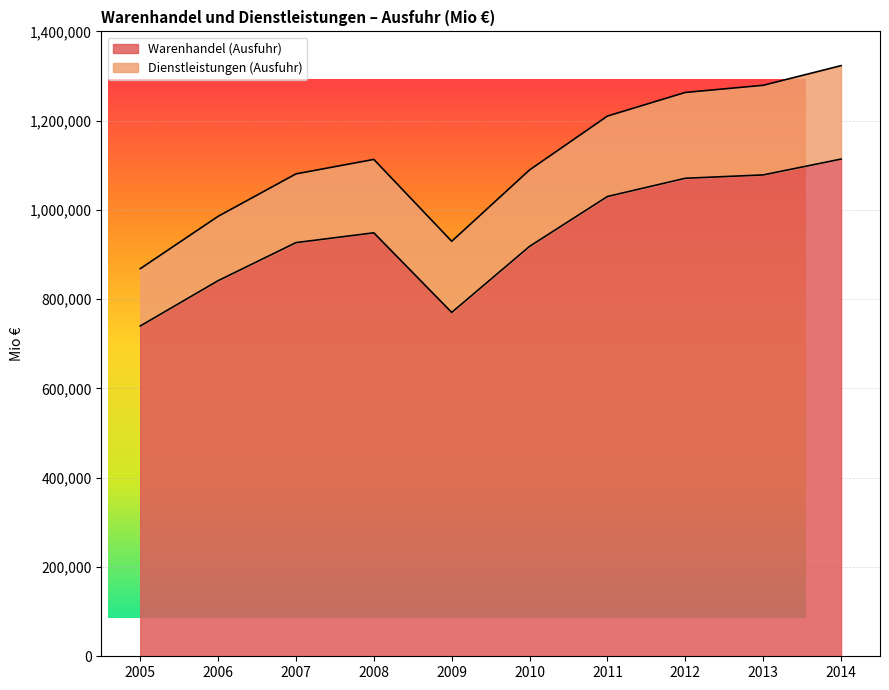

Where is the first local minimum?

2009